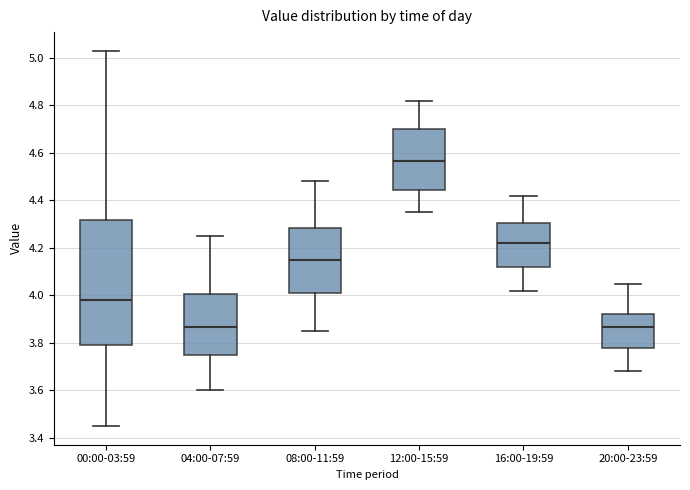

Reading left to right, read every box against the y-axis: the position of its median line, the range the box covers, and the ends of its whiskers. The values are not printed on the chart, so give them approximately, as read against the axis.

00:00-03:59: median 3.98, box 3.80 to 4.32, whiskers 3.46 to 5.04
04:00-07:59: median 3.86, box 3.76 to 4.00, whiskers 3.60 to 4.26
08:00-11:59: median 4.16, box 4.02 to 4.28, whiskers 3.86 to 4.48
12:00-15:59: median 4.56, box 4.44 to 4.70, whiskers 4.36 to 4.82
16:00-19:59: median 4.22, box 4.12 to 4.30, whiskers 4.02 to 4.42
20:00-23:59: median 3.86, box 3.78 to 3.92, whiskers 3.68 to 4.06